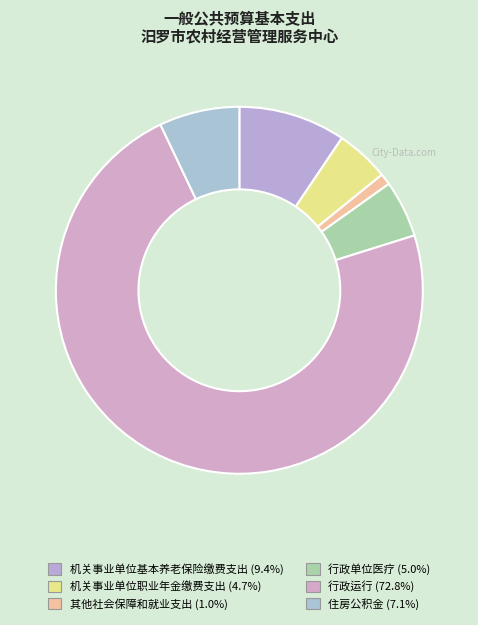

Rank the categories by value from lowest to highest.

其他社会保障和就业支出, 机关事业单位职业年金缴费支出, 行政单位医疗, 住房公积金, 机关事业单位基本养老保险缴费支出, 行政运行